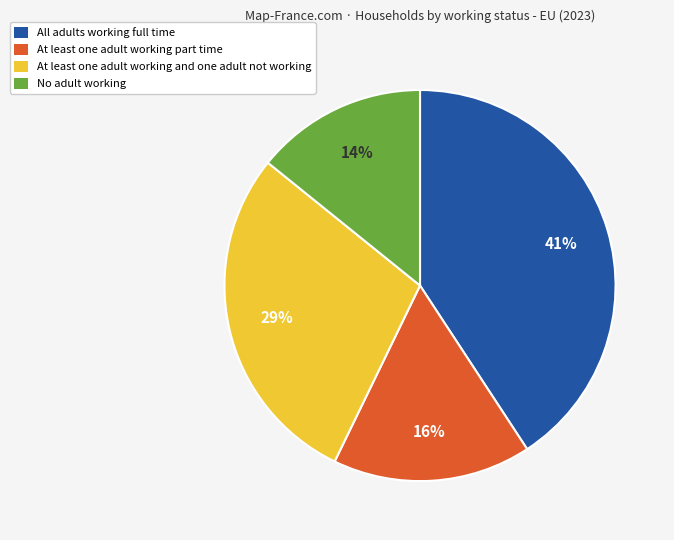

The All adults working full time slice represents 53% of the pie. True or false?

False